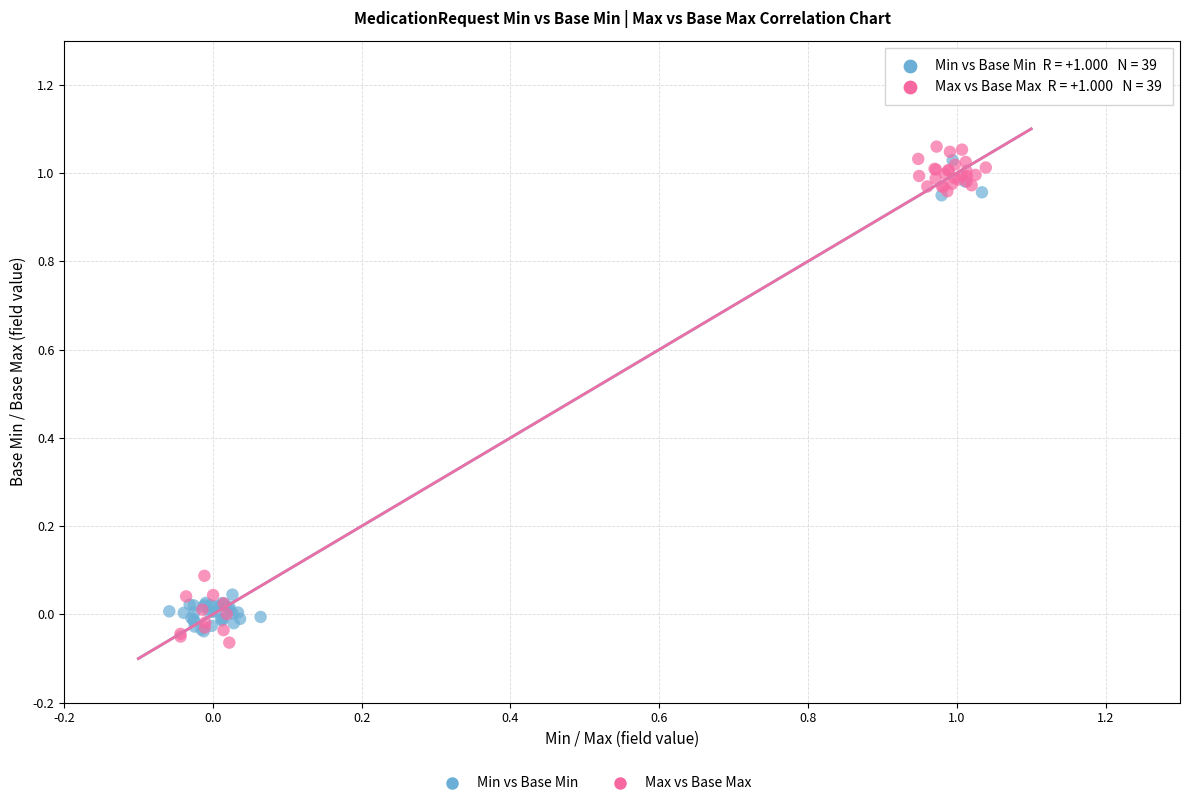

Which series has the largest Y range (max minus min)?

Max vs Base Max